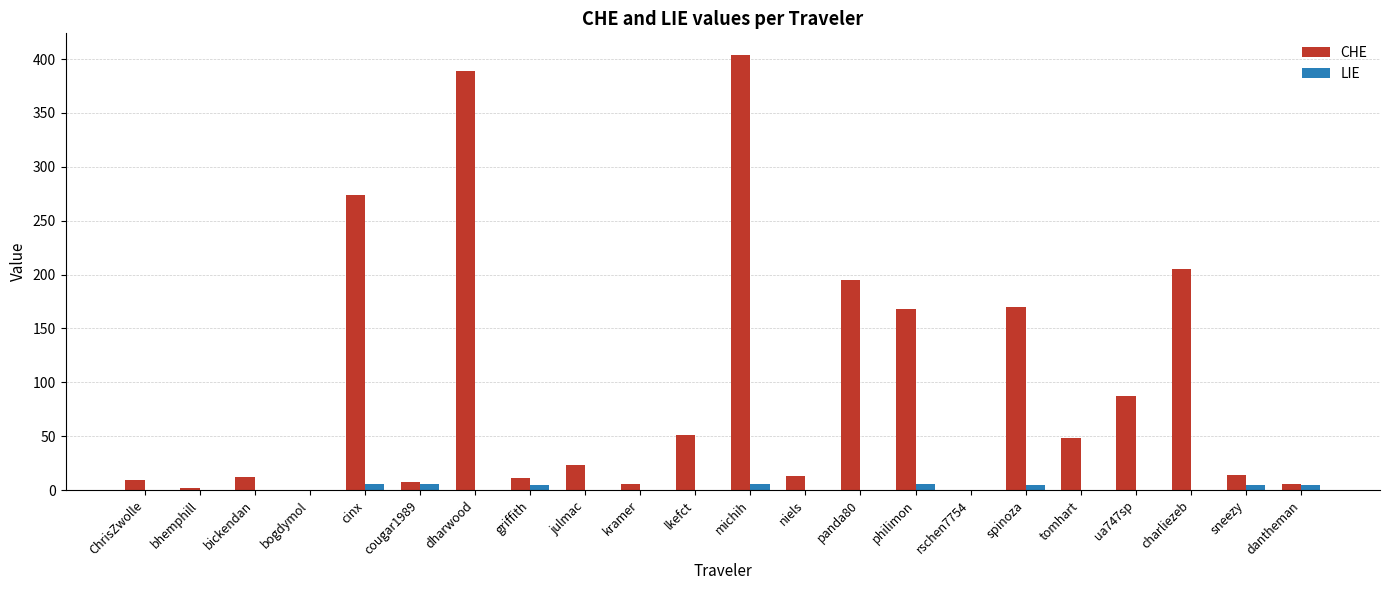

Which series has the largest total across all categories?

CHE